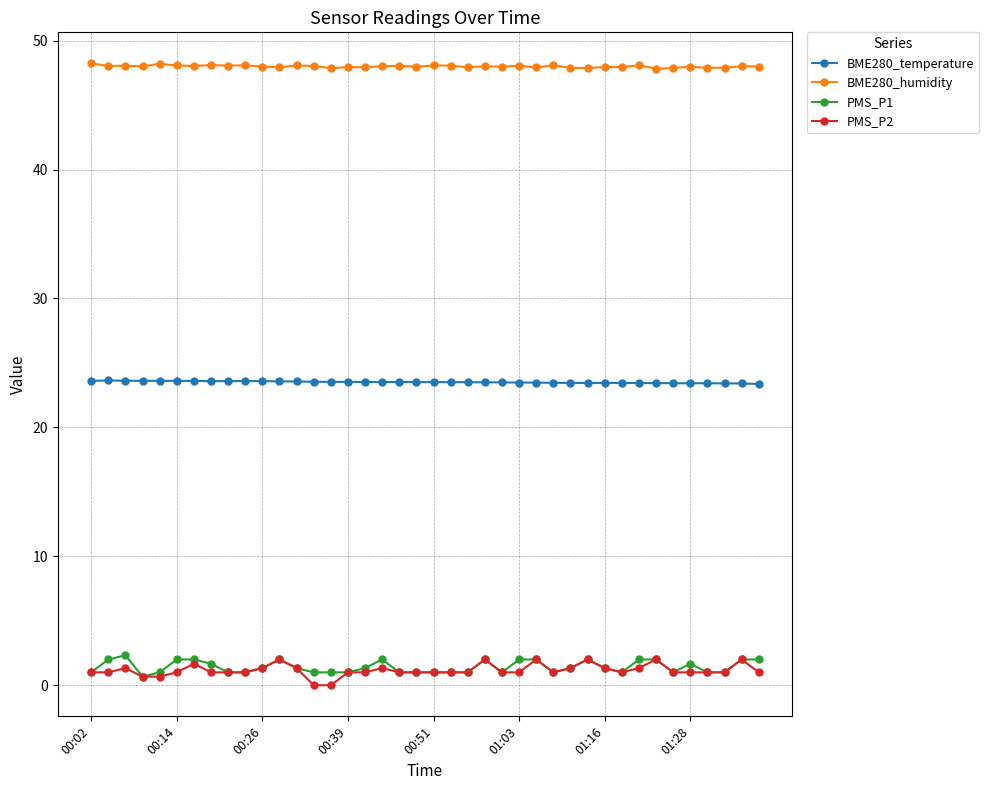

True or false: BME280_temperature and PMS_P1 cross at least once.

False